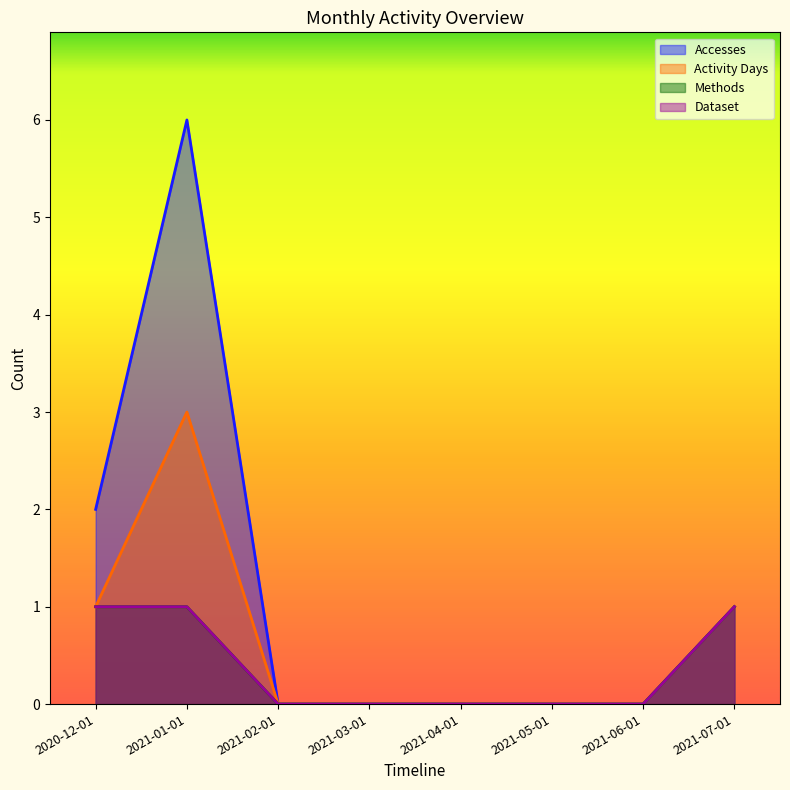

How many values in the Activity Days series exceed 0?

3